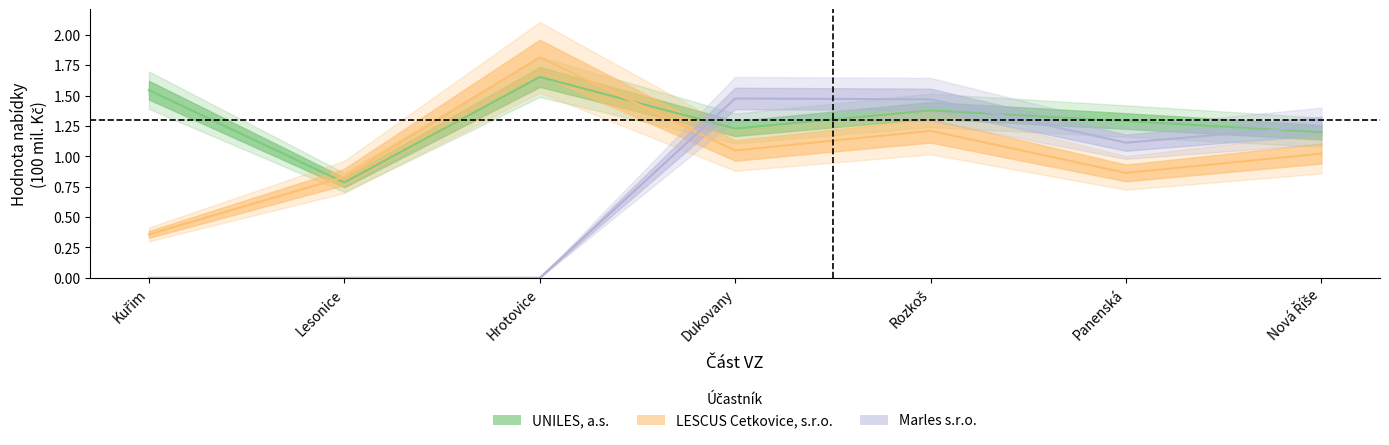

Is this an area chart (filled region under the line)?

No